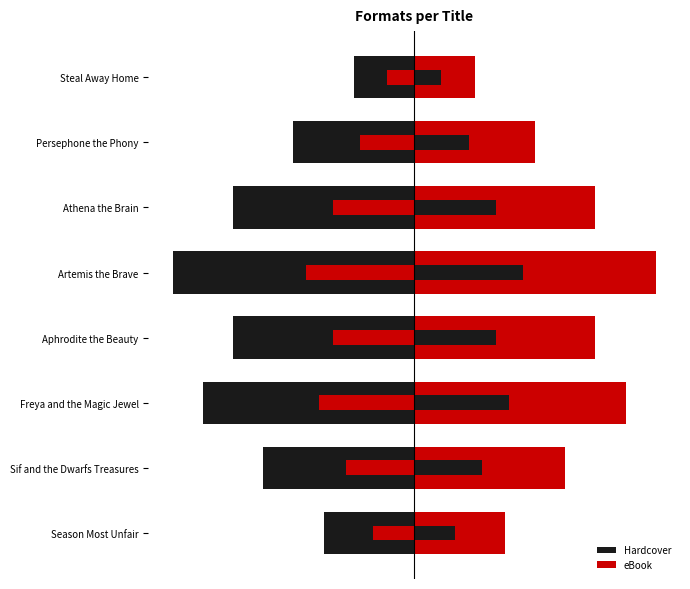

Which category has the highest value across all series?

Artemis the Brave